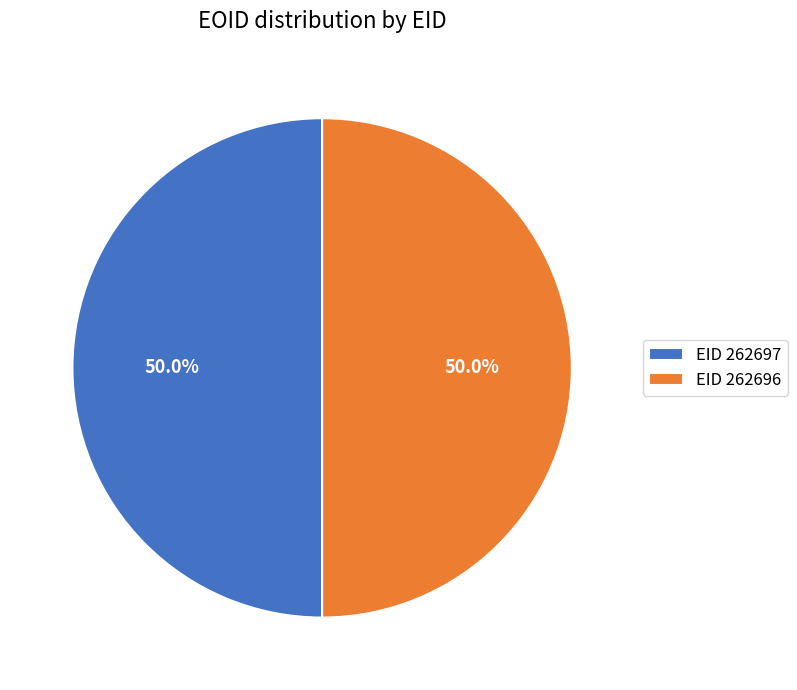

What is the ratio of the value at EID 262696 to the value at EID 262697?

1.0